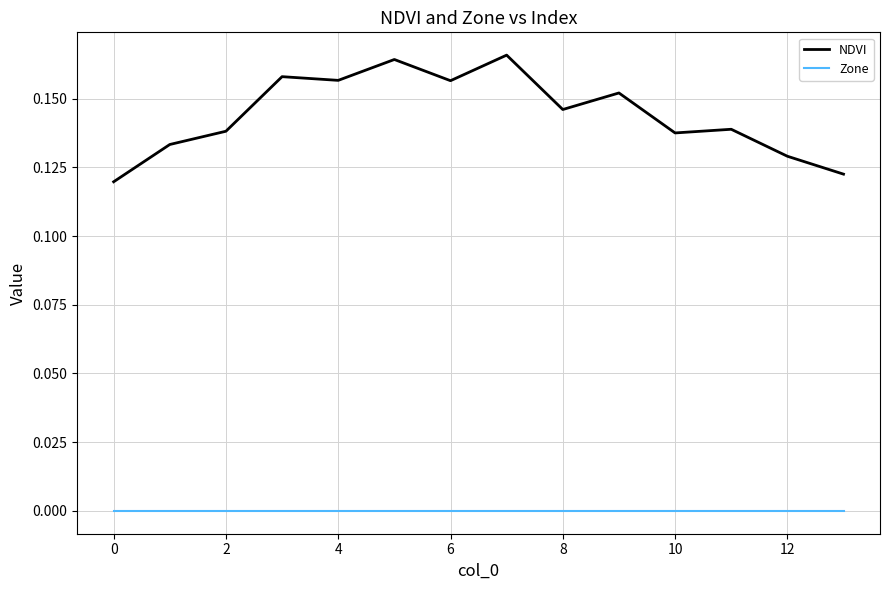

List the series in order of their peak value, highest first.

NDVI, Zone